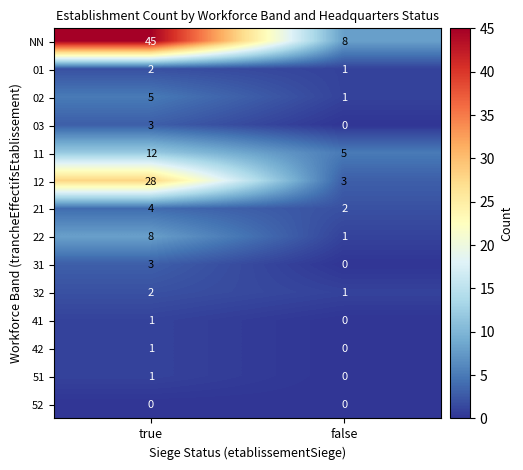

What is the sum of the 32 values at true and false?

3